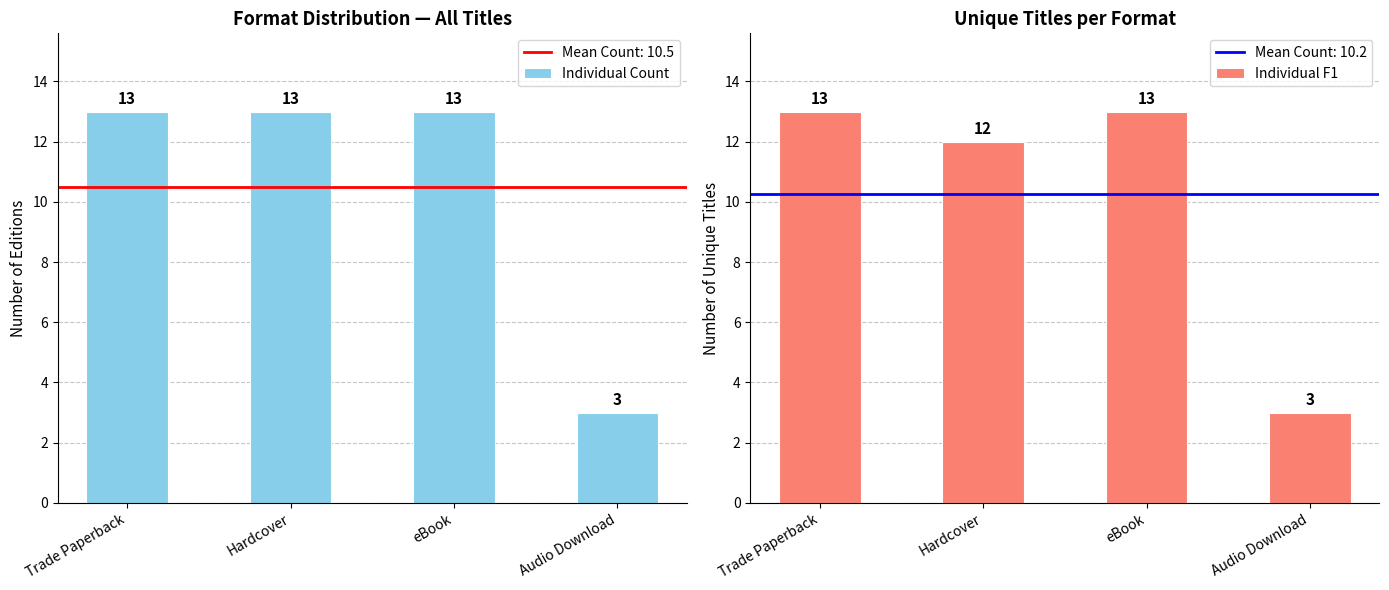

Are the bars horizontal?

No